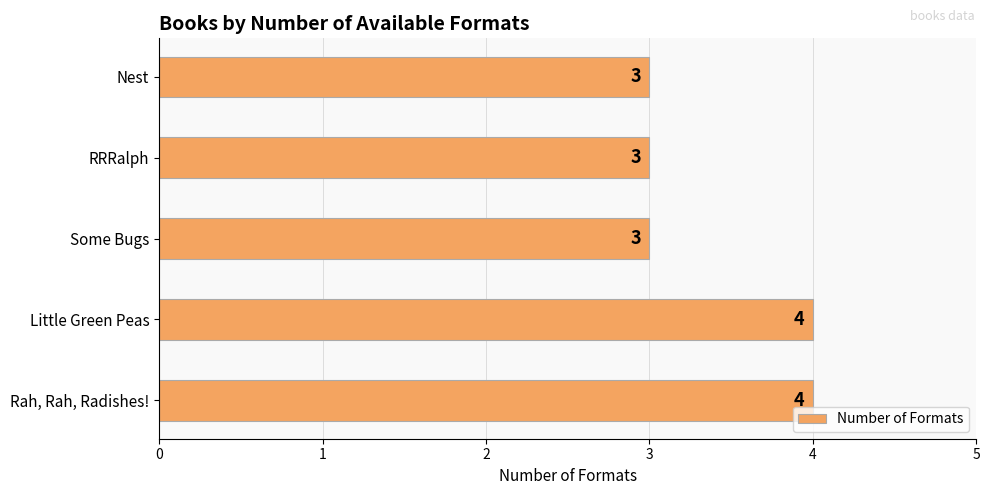

How many bars are there in total?

5